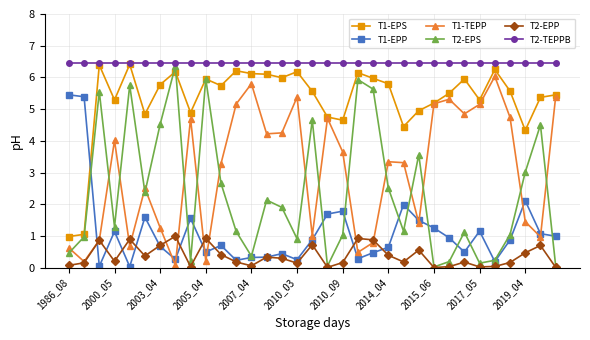

What is the value of the T2-EPS point at the 24th from the left?

3.6